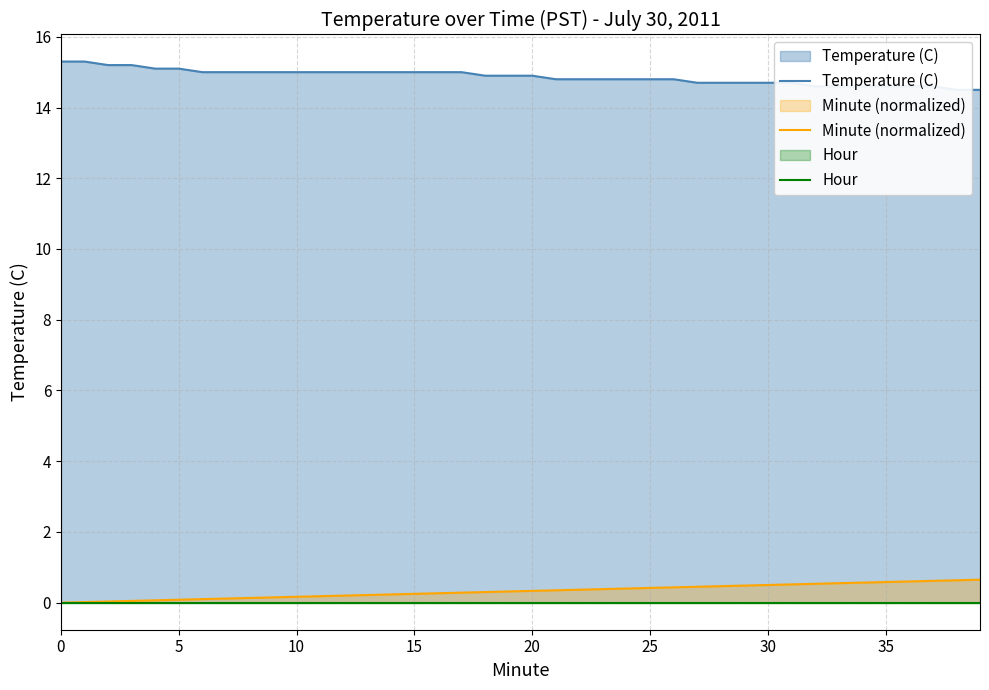

True or false: Hour and Minute (normalized) cross at least once.

False